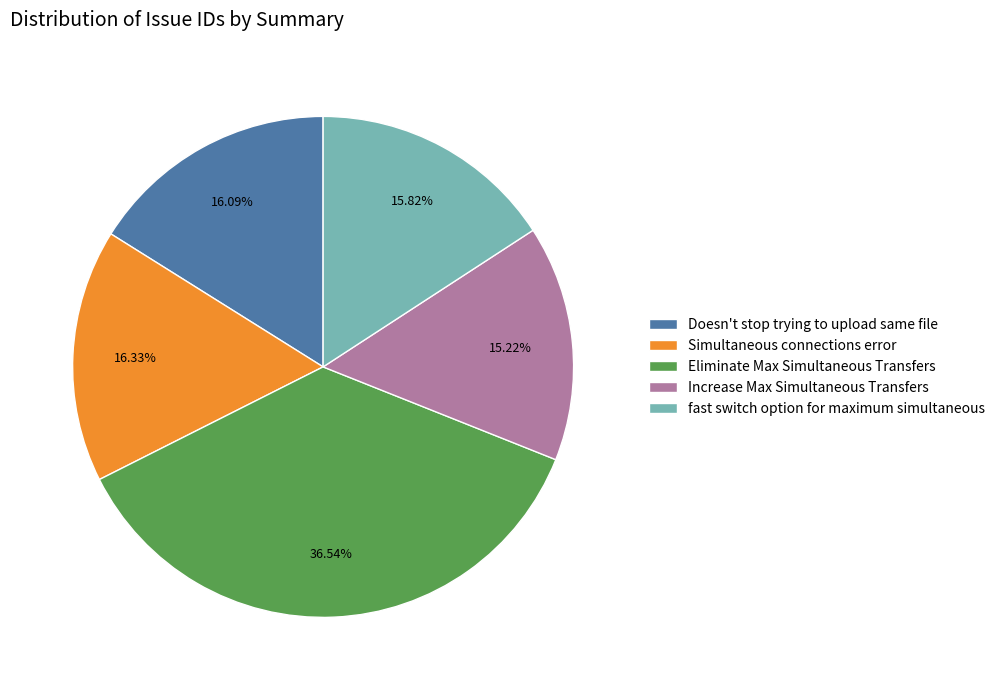

To the nearest percent, what is the combined percentage of fast switch option for maximum simultaneous and Eliminate Max Simultaneous Transfers?

52%